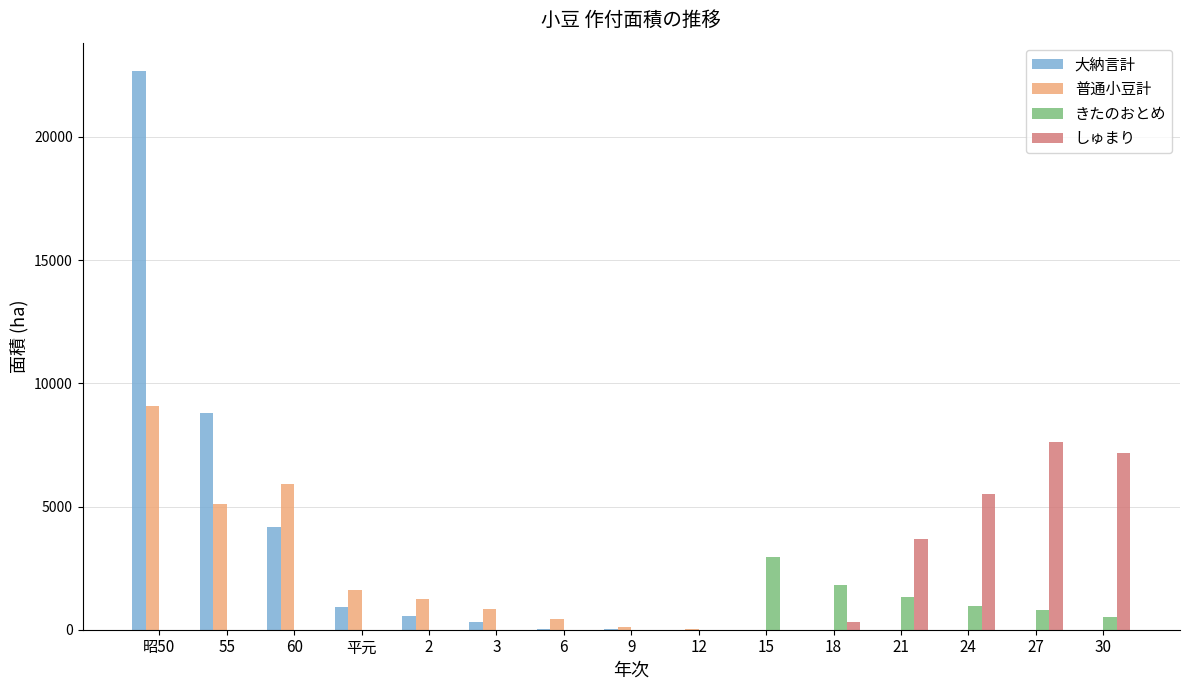

What is the difference between the 普通小豆計 values at 9 and 24?

105